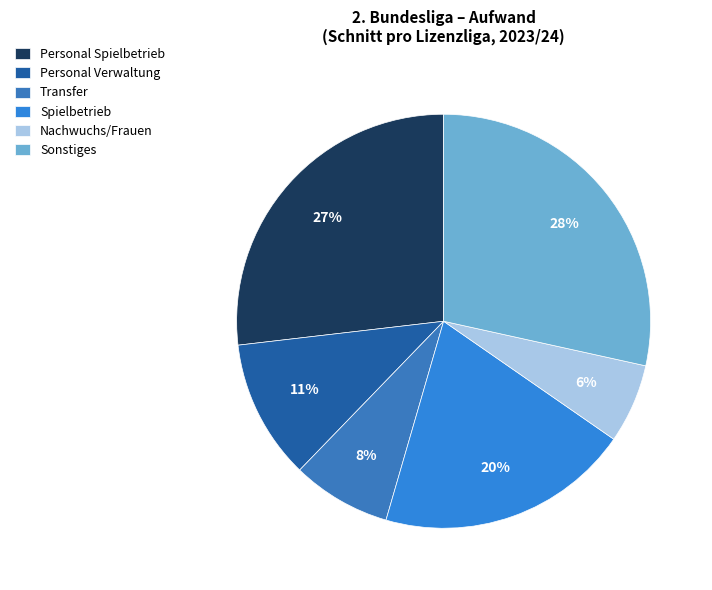

To the nearest percent, what is the difference between the largest and smallest slice percentages?

22%